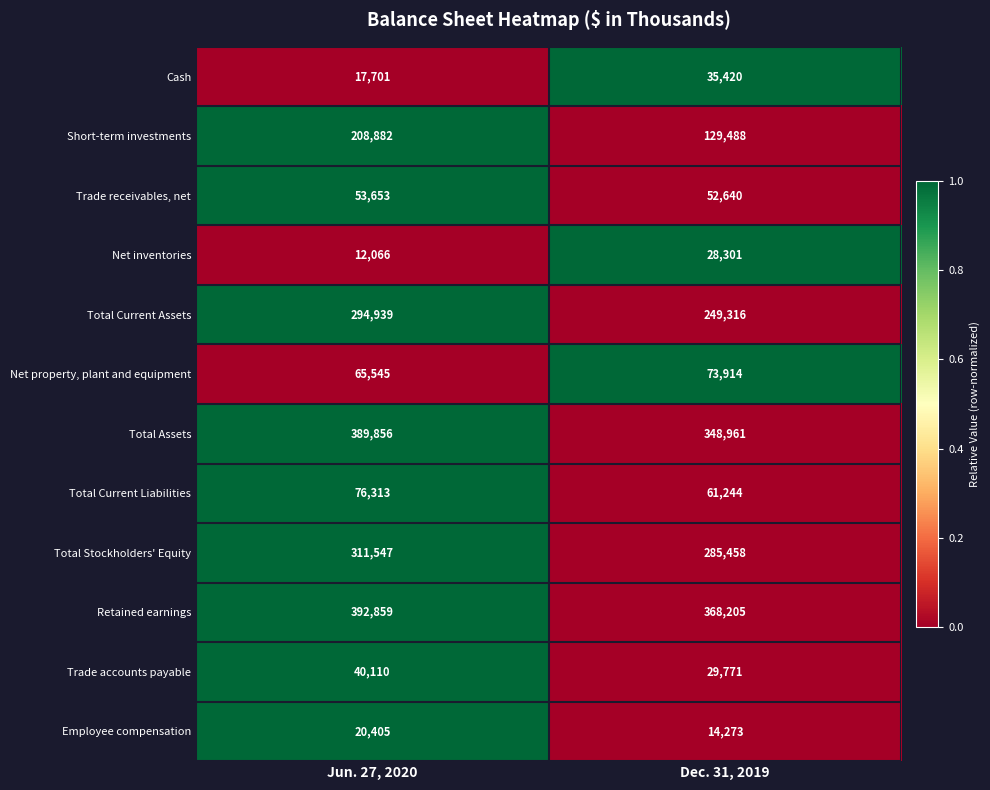

Which series changed the most between Jun. 27, 2020 and Dec. 31, 2019?

Short-term investments